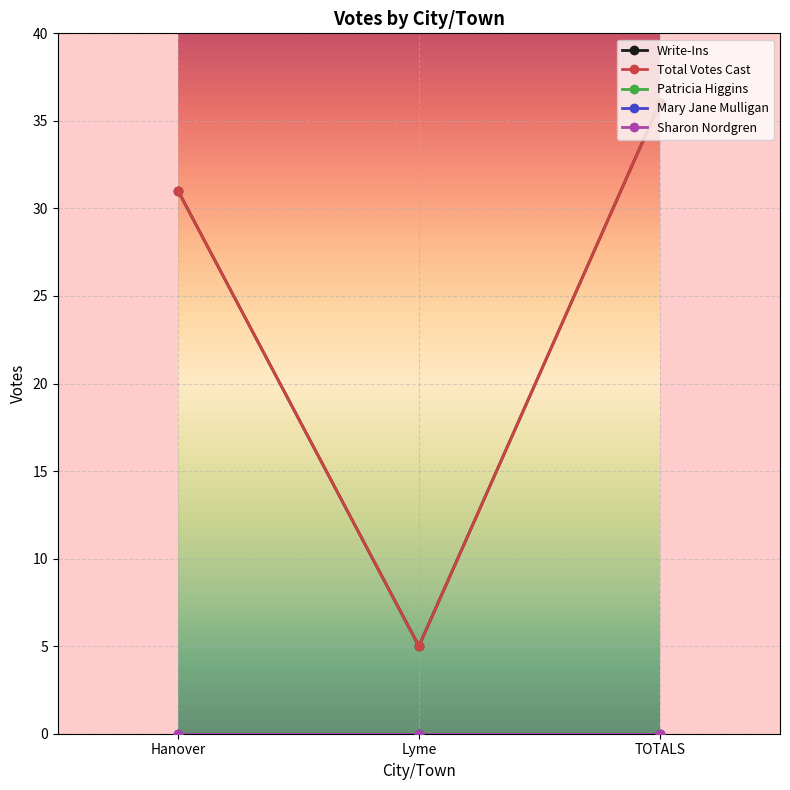

Between Lyme and TOTALS, which is larger?

TOTALS